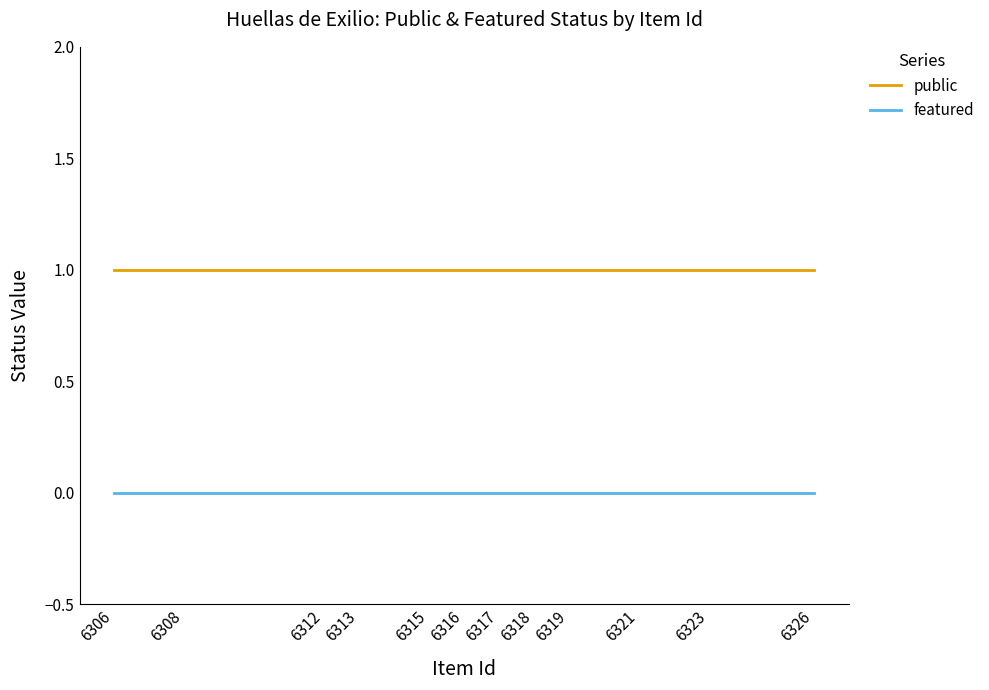

True or false: featured and public cross at least once.

False